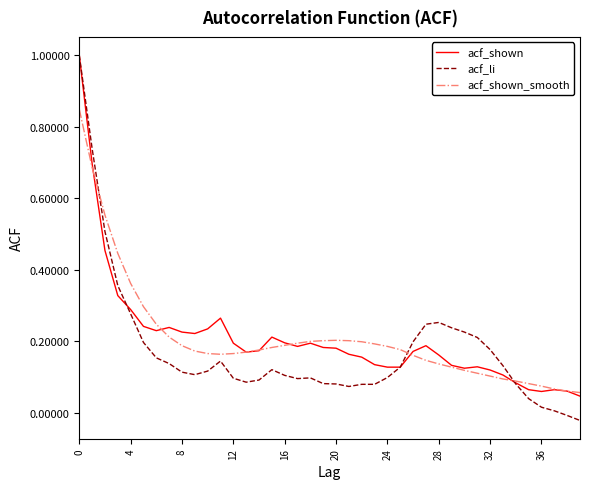

Which series has the largest range (max minus min)?

acf_li